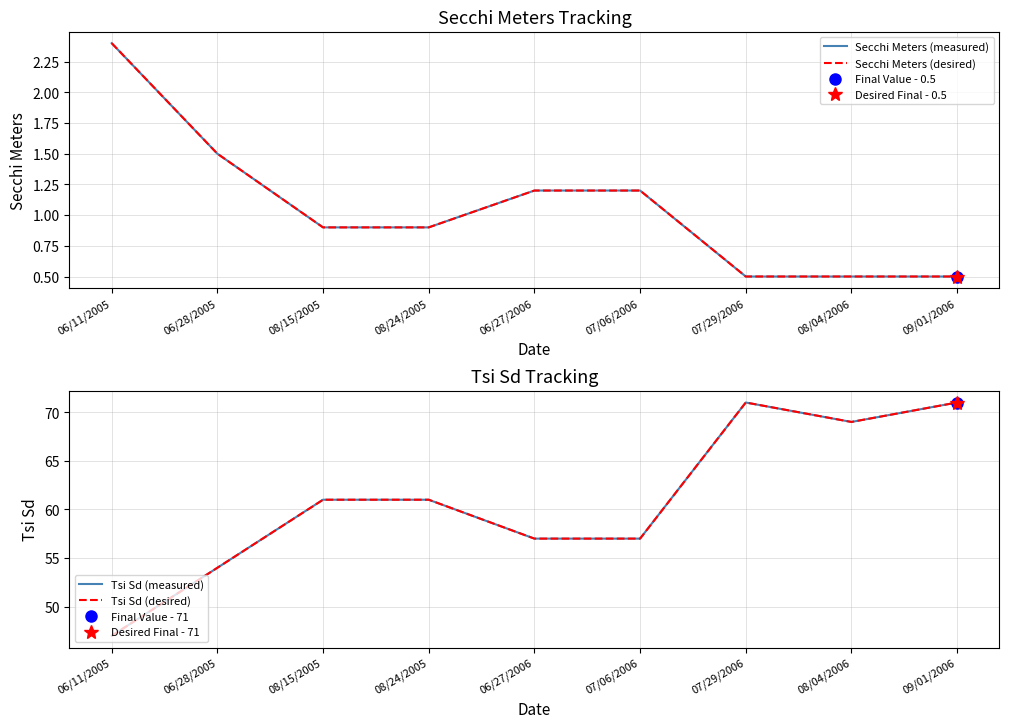

True or false: Secchi Meters (desired) has more than 2 interior local peaks.

False